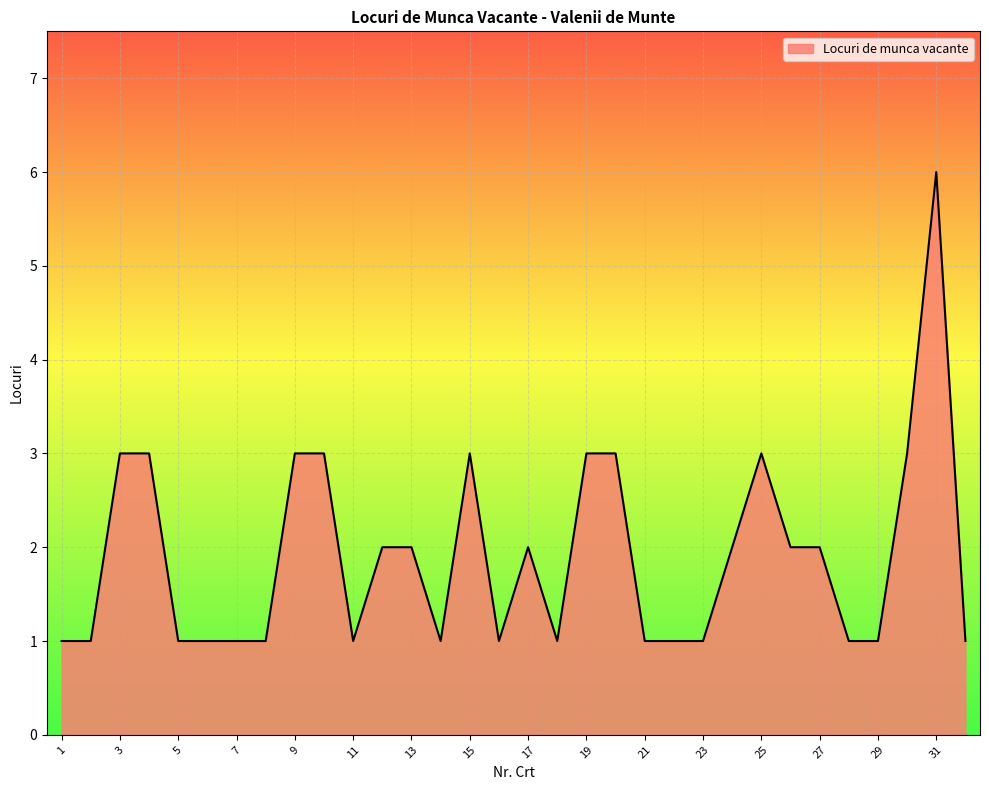

Count the number of data series in this chart.

1